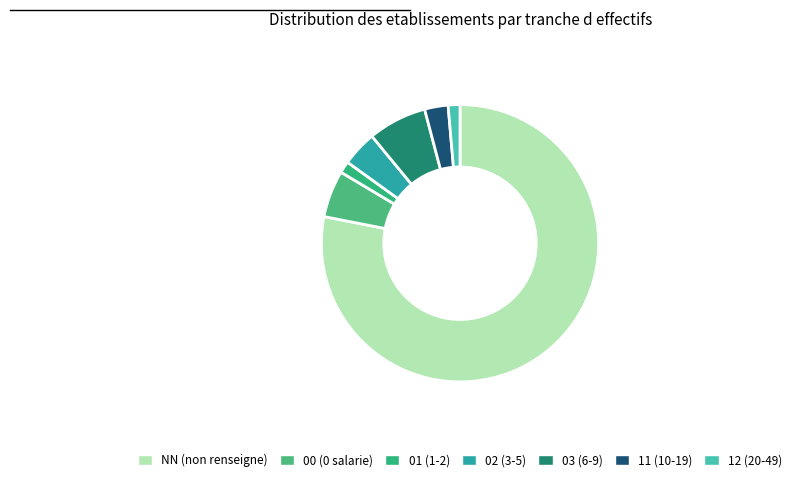

Which category accounts for the majority?

NN